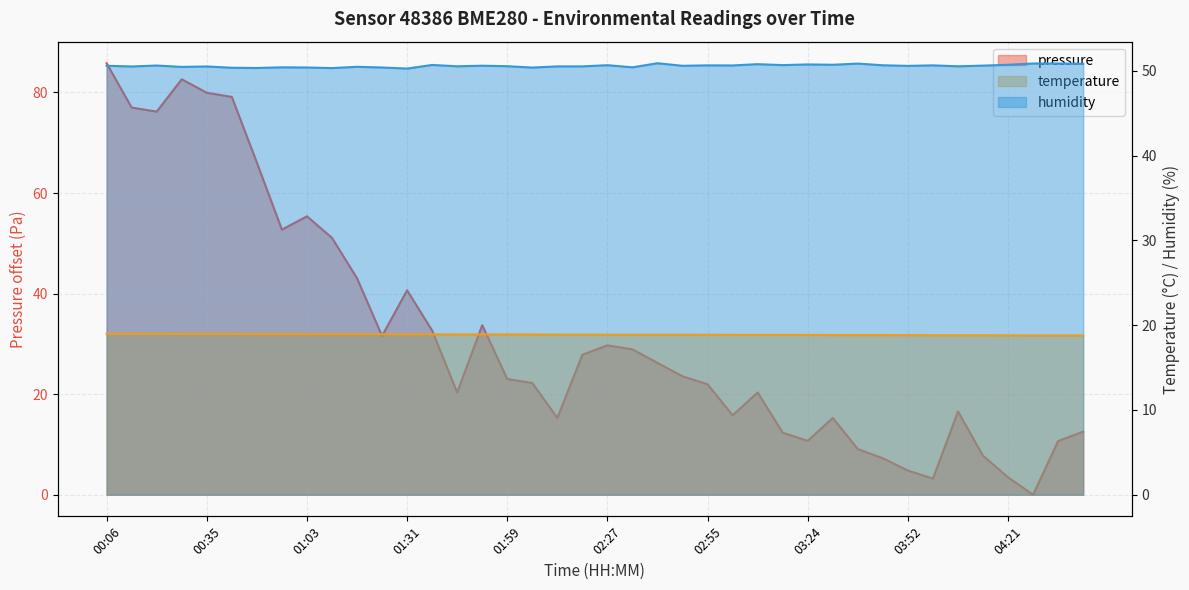

What is the difference between the second highest and second lowest values in the pressure series?

79.4